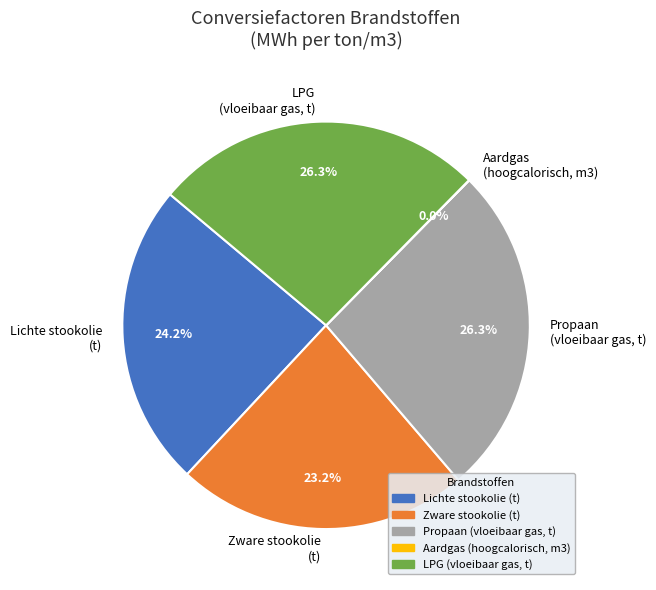

Does LPG (vloeibaar gas, t) represent more than half of the total?

No